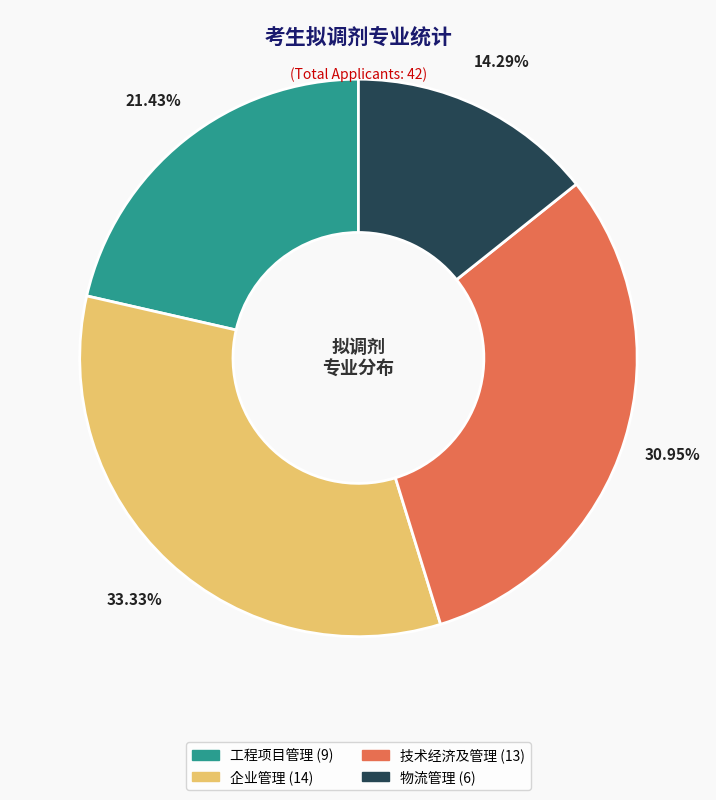

What percentage is the 技术经济及管理 slice, to the nearest percent?

31%